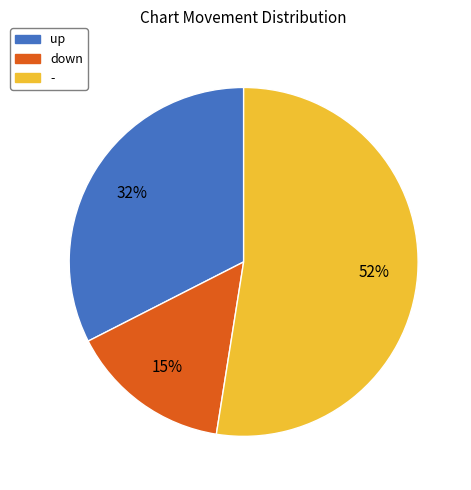

What is the largest slice in the pie chart?

-